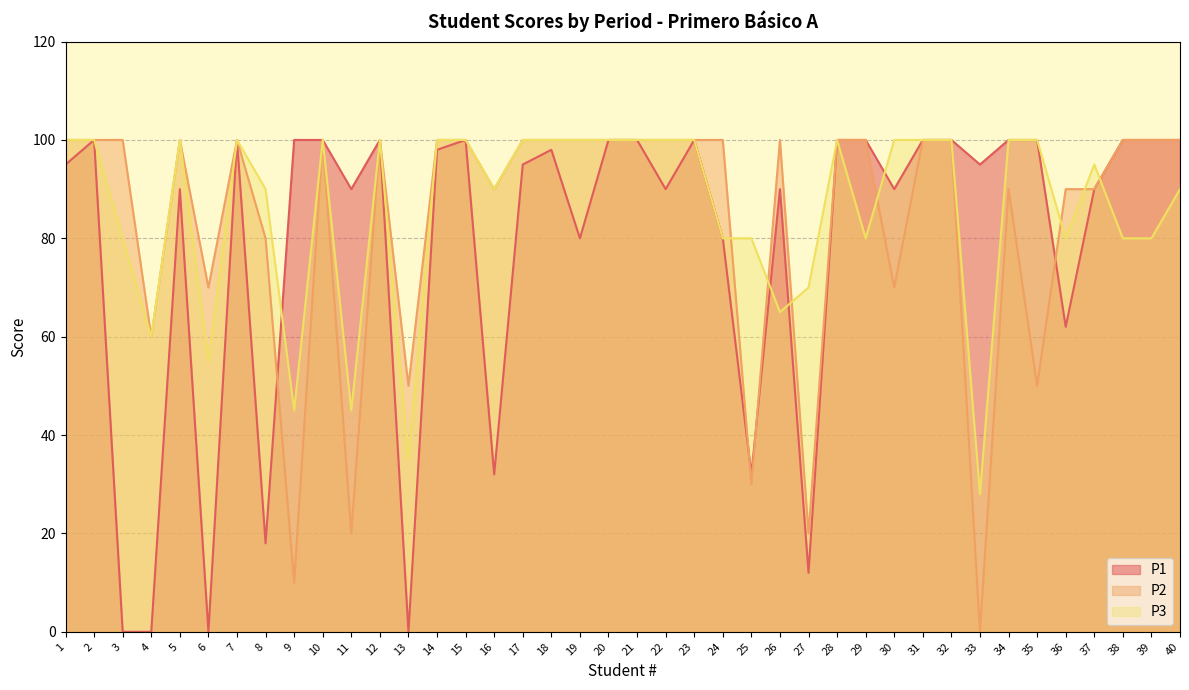

Is it true that P2 equals 135 at 28?

False